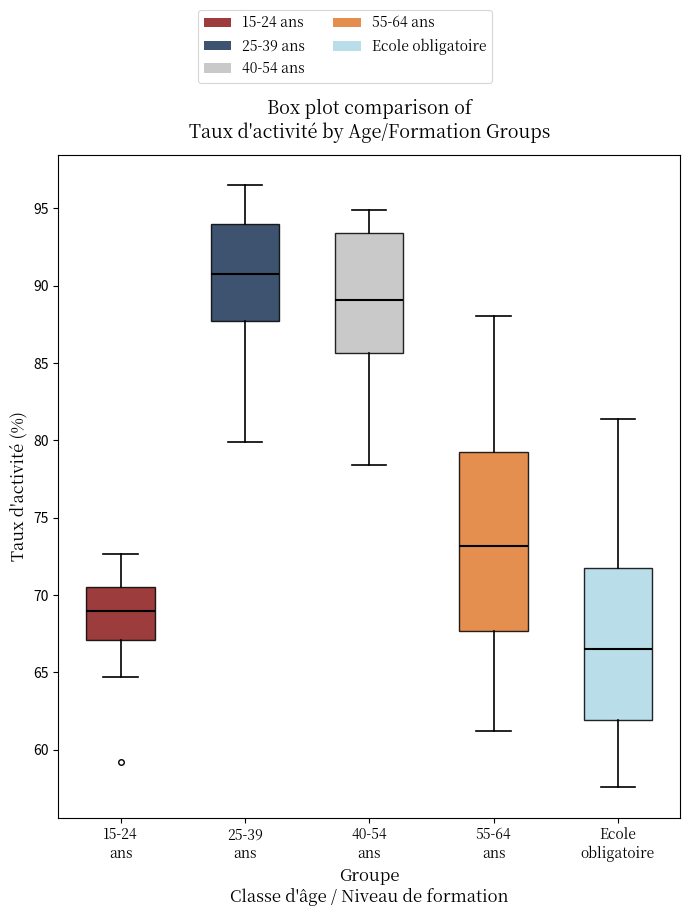

Comparing the boxes themselves (not the whiskers), which one is the tallest?

55-64 ans